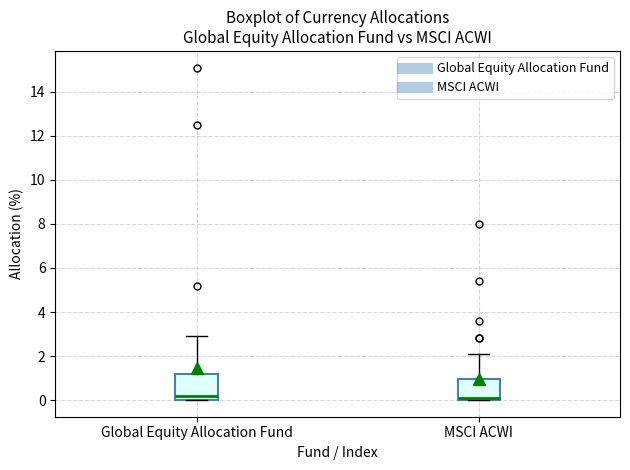

Reading left to right, transcribe this box plot: for each box, give where its median line is, the range the box spans, and where its two whiskers end, as read against the y-axis. The values are not printed on the chart, so give them approximately, as read against the axis.

Global Equity Allocation Fund: median 0.2, box 0.0 to 1.2, whiskers 0.0 to 3.0
MSCI ACWI: median 0.2, box 0.0 to 1.0, whiskers 0.0 to 2.2